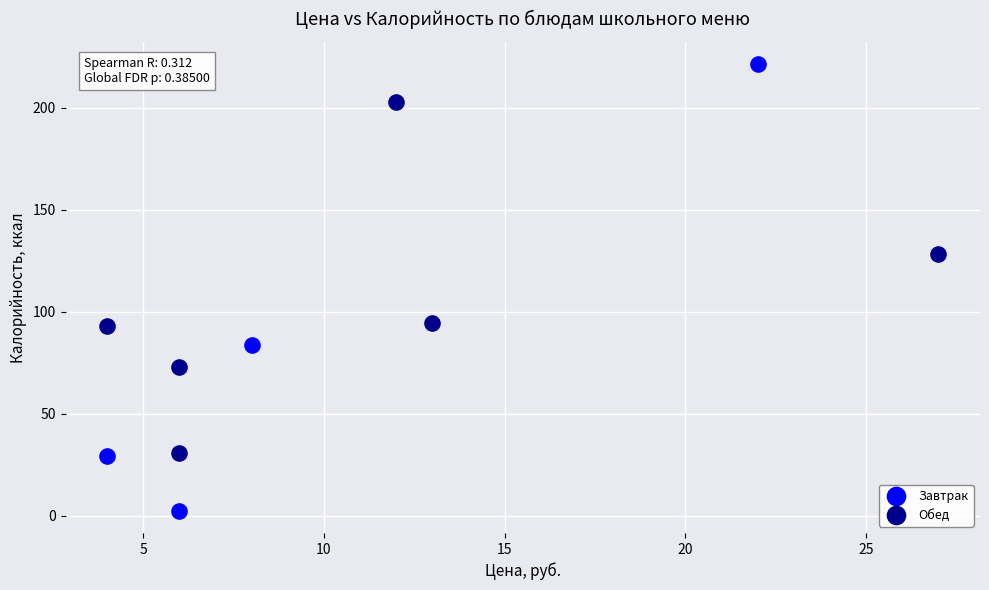

Which series has the largest Y range (max minus min)?

Завтрак